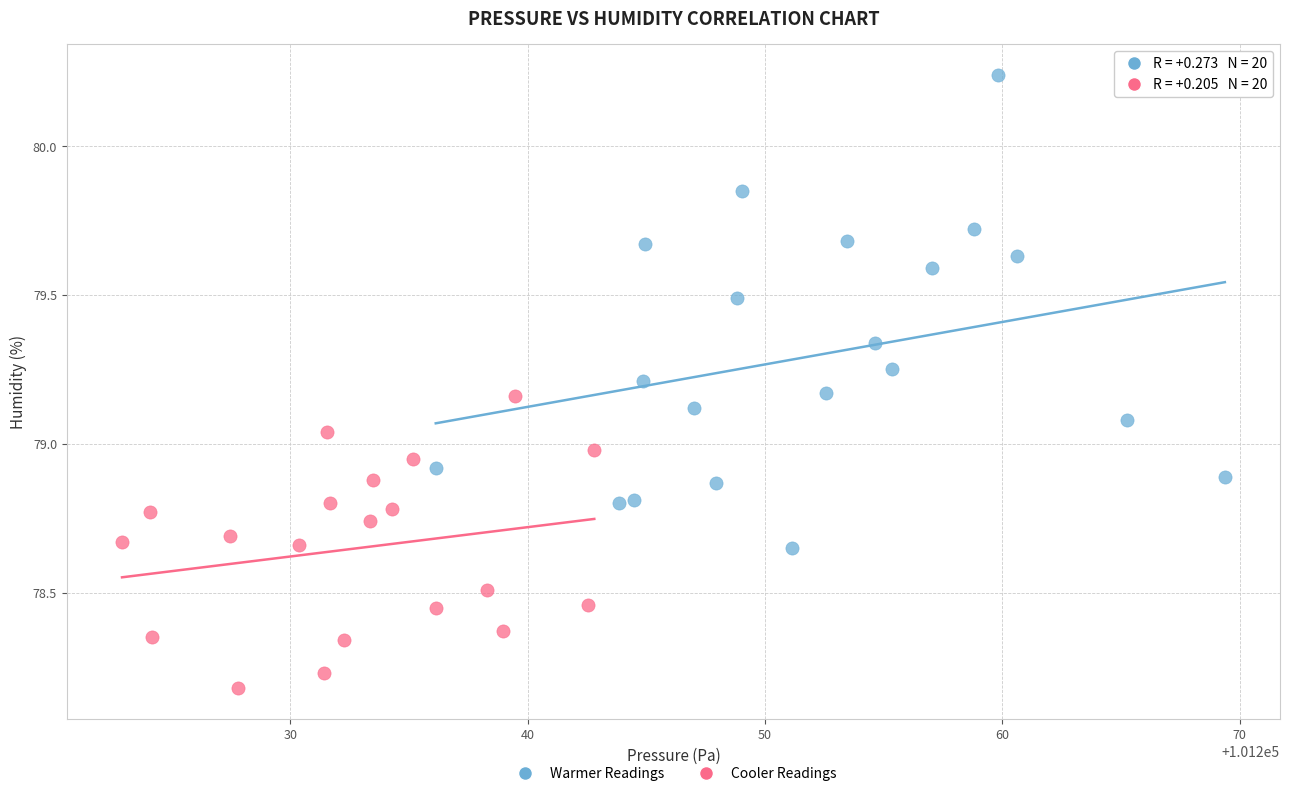

What are all the series names shown in the legend?

Warmer Readings, Cooler Readings